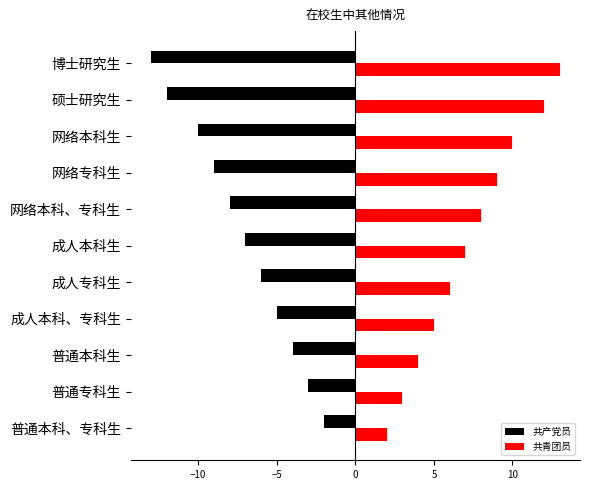

Is it true that 共青团员 equals 2 at 普通本科生?

False